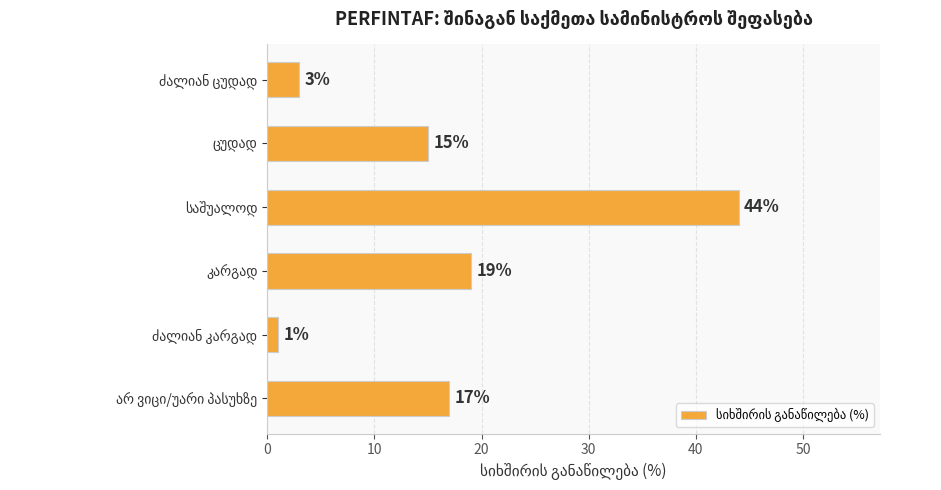

Reading top to bottom, list all the values displayed in this chart.

3	15	44	19	1	17